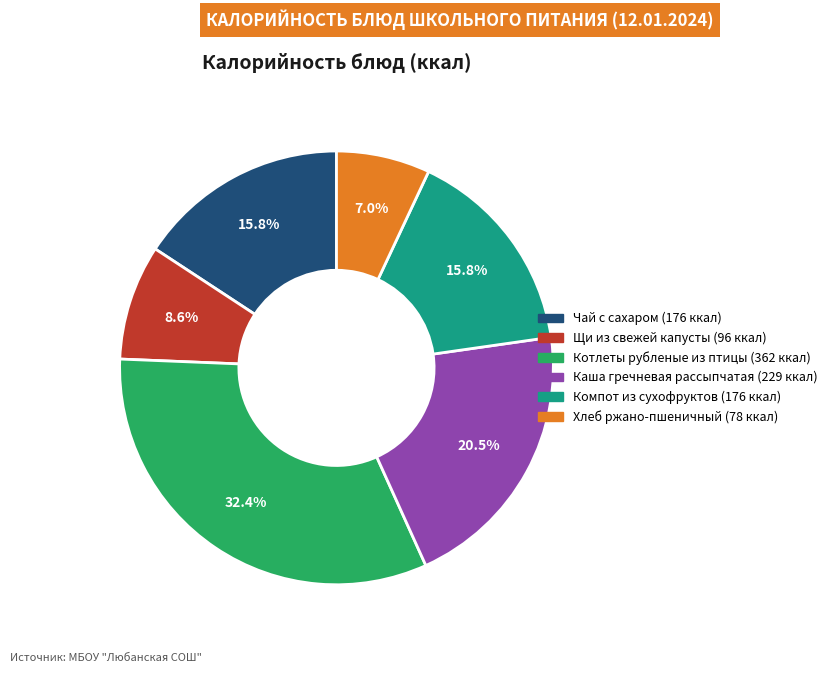

What percentage is the Хлеб ржано-пшеничный slice, to the nearest percent?

7%